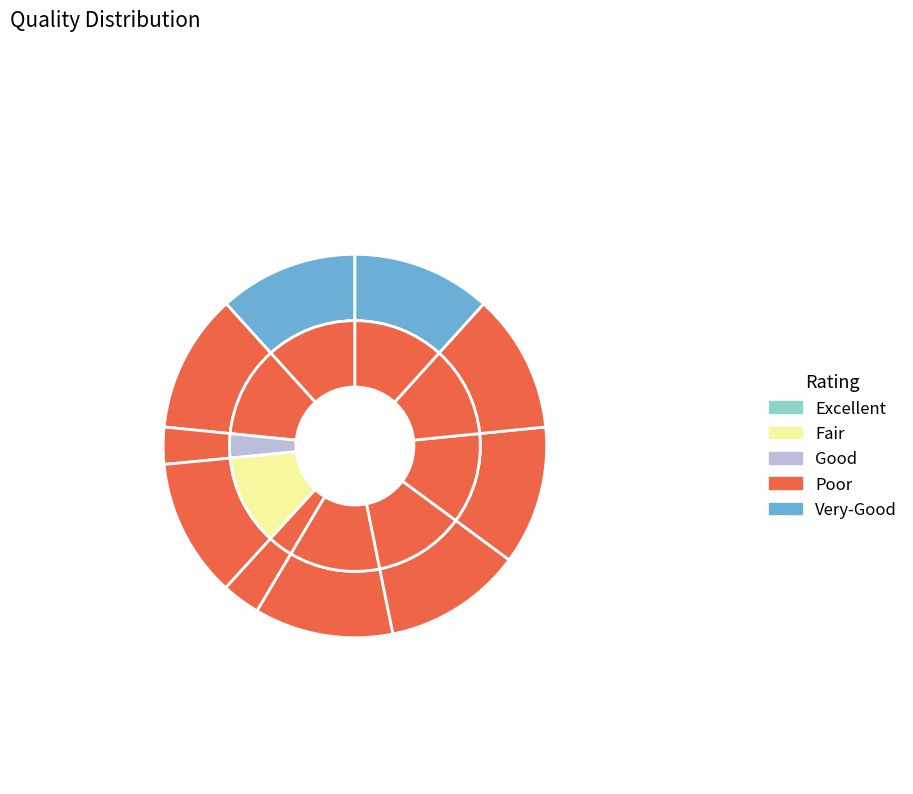

What percentage is the ნიკოლოზ დავითის ძე მიქაძე slice, to the nearest percent?

12%